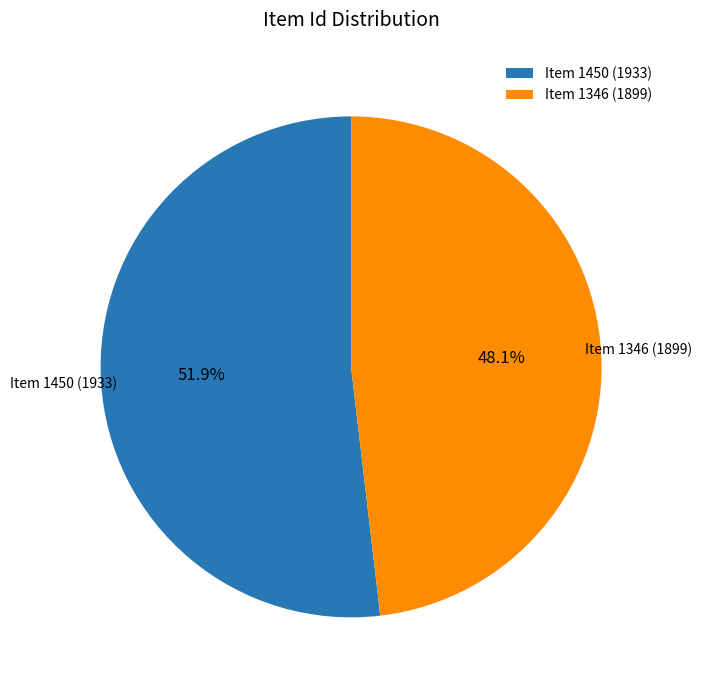

True or false: Item 1346 (1899) accounts for 57% of the total.

False